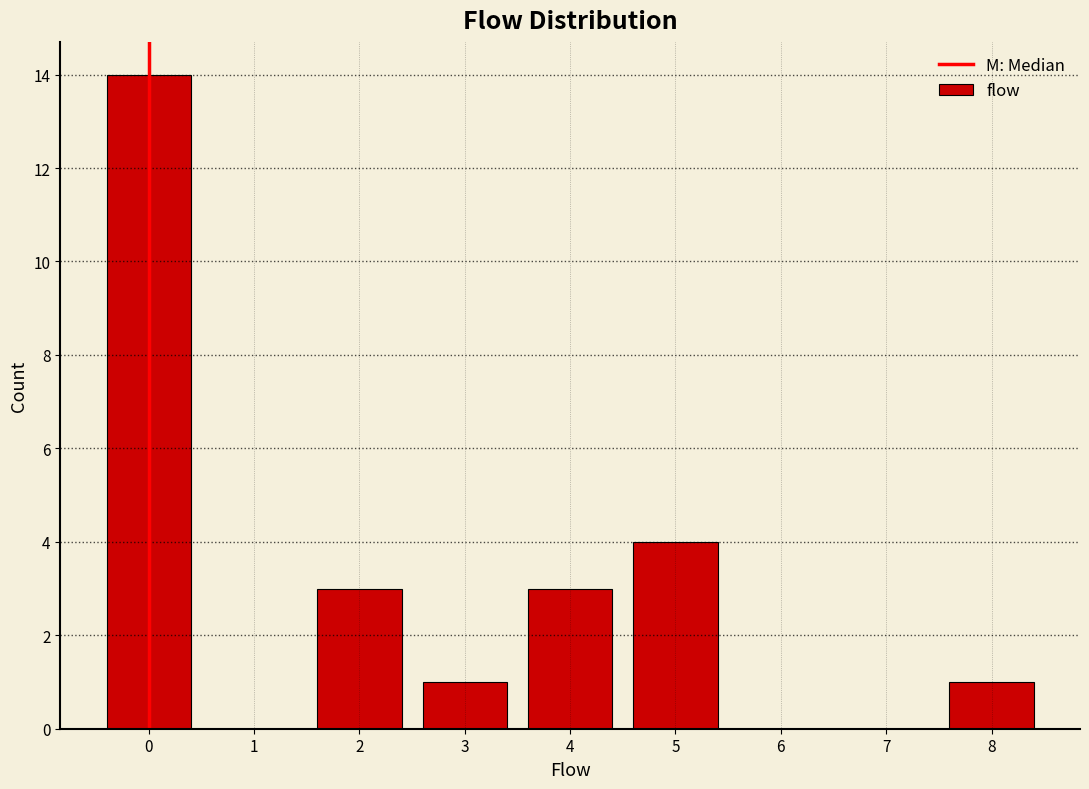

What is the height of the bar covering 7.5 to 8.5 on the x-axis? The values are not printed on the chart, so give them approximately, as read against the axis.

1